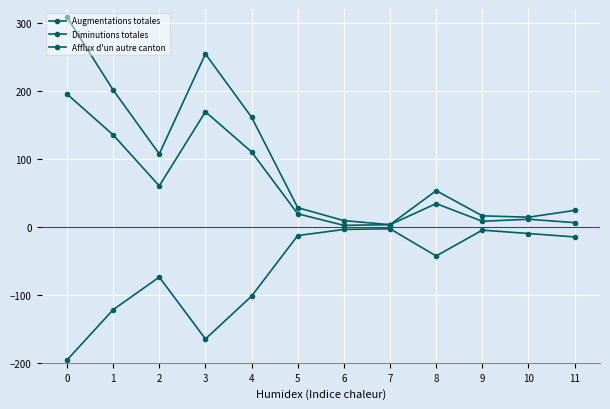

What is the sum of the Afflux d'un autre canton values at 2 and 4?

170